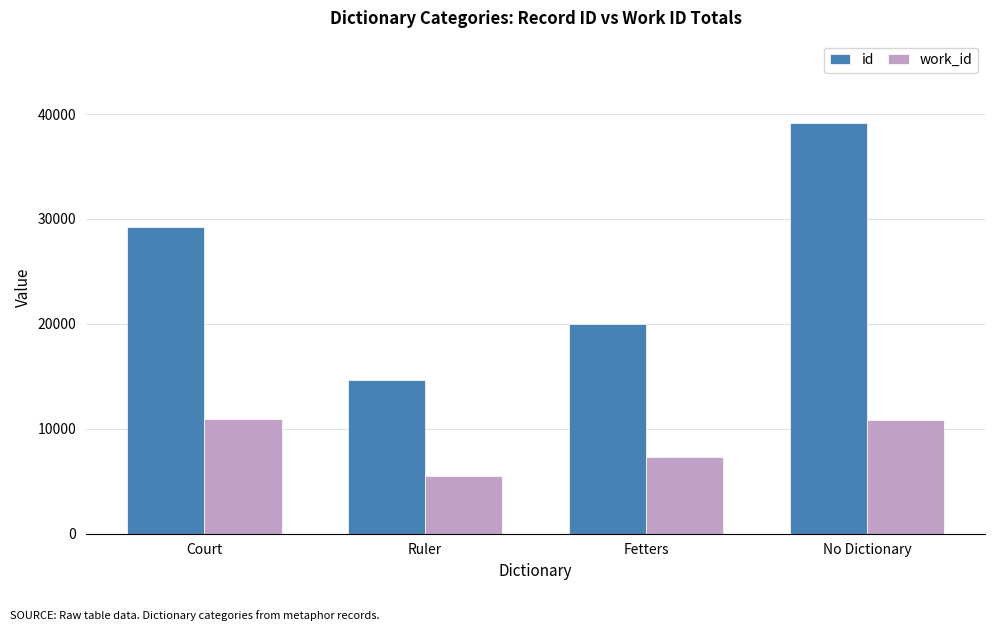

Rank the series by their average value, from lowest to highest.

work_id, id